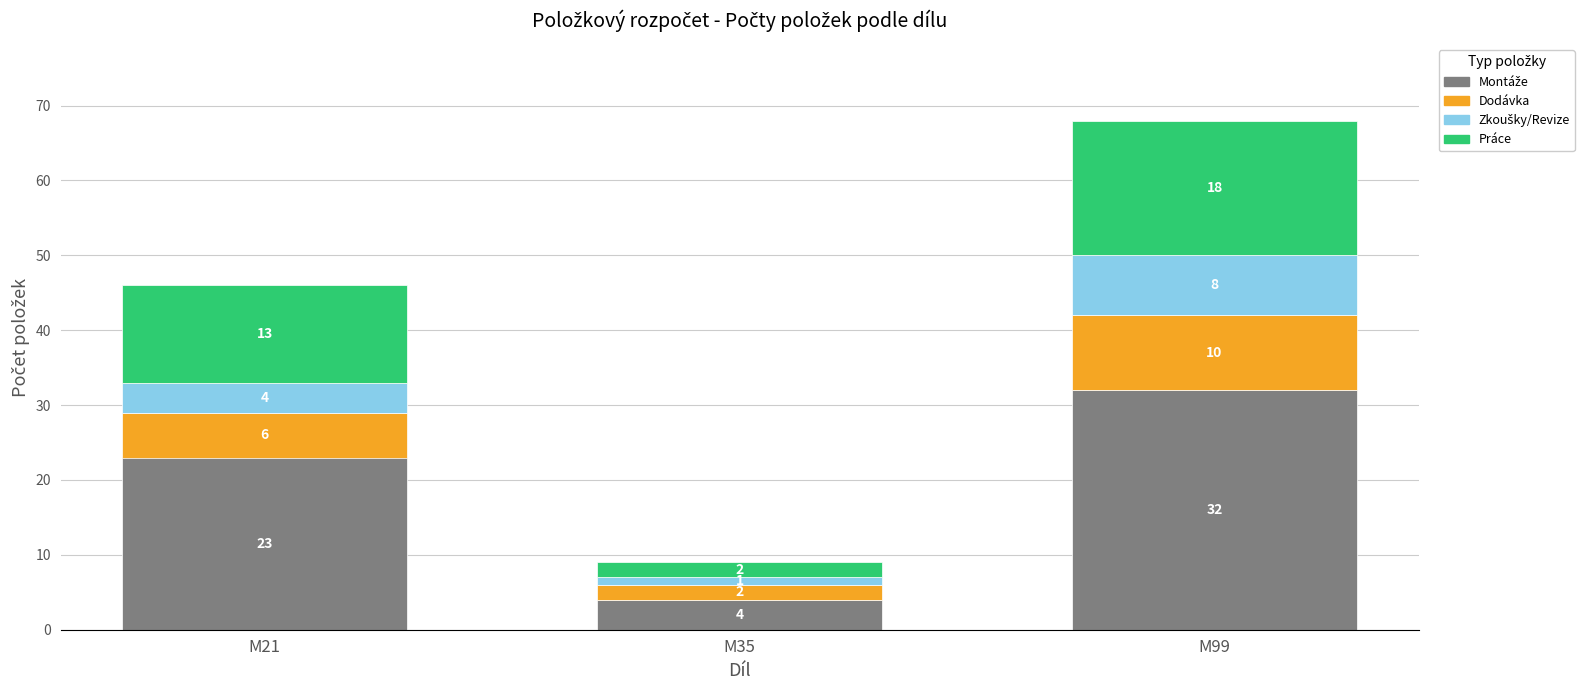

What is the total value across all series at M99?

68